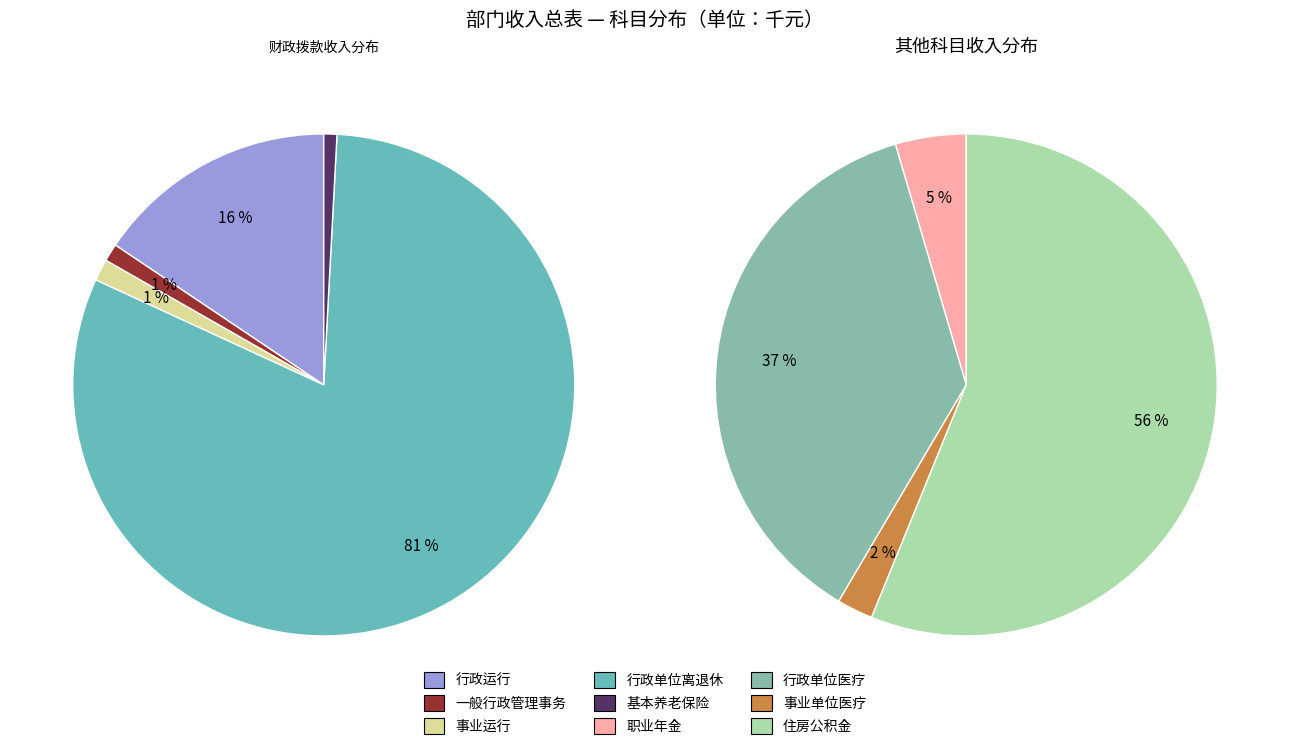

To the nearest percent, what is the combined percentage of 行政运行 and 事业运行?

17%